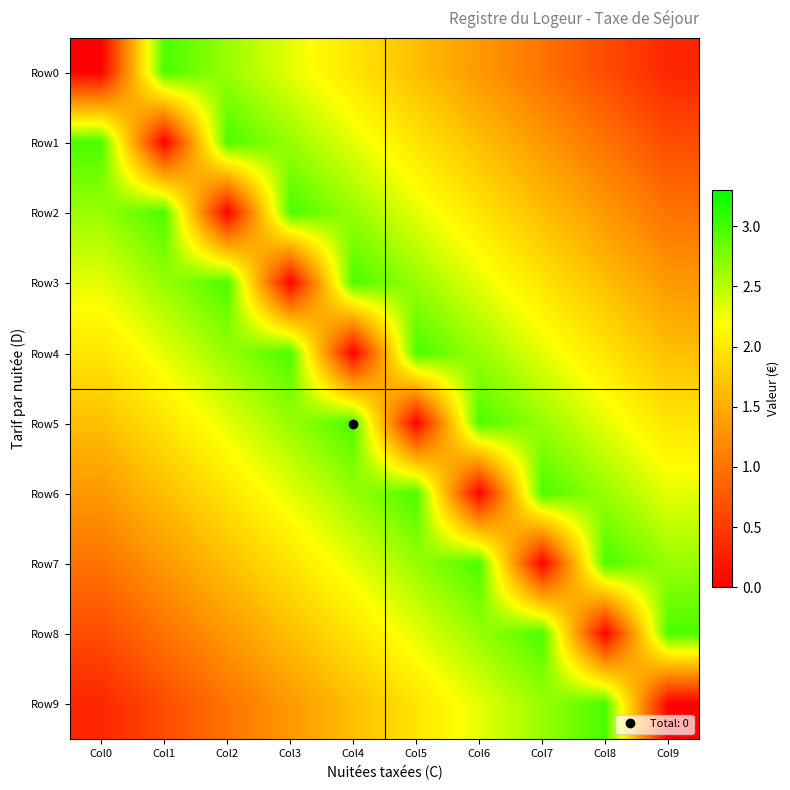

At how many categories does at least one series exceed 1?

10